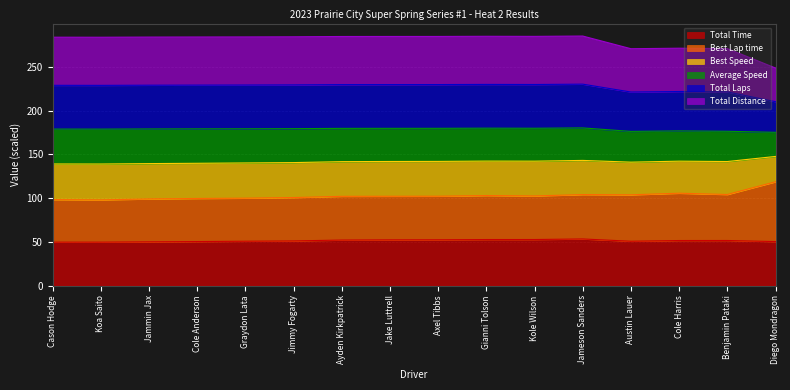

True or false: Total Time and Total Laps intersect in this chart.

False